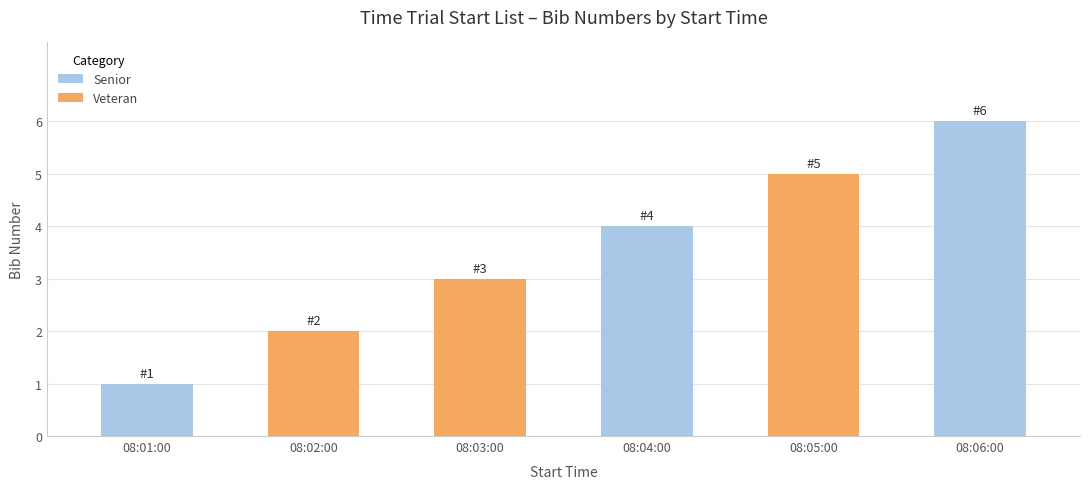

What is the label of the 1st bar from the right?

08:05:00